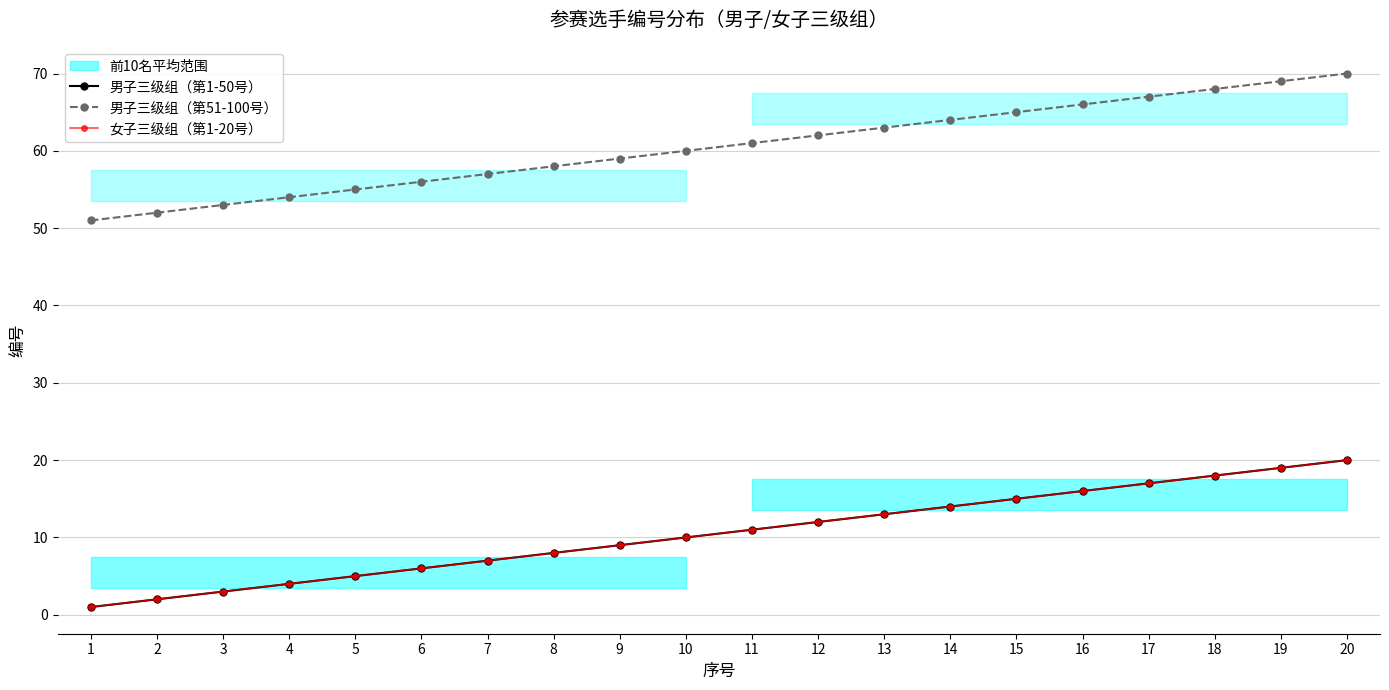

True or false: 男子三级组（第1-50号） and 女子三级组（第1-20号） intersect in this chart.

False